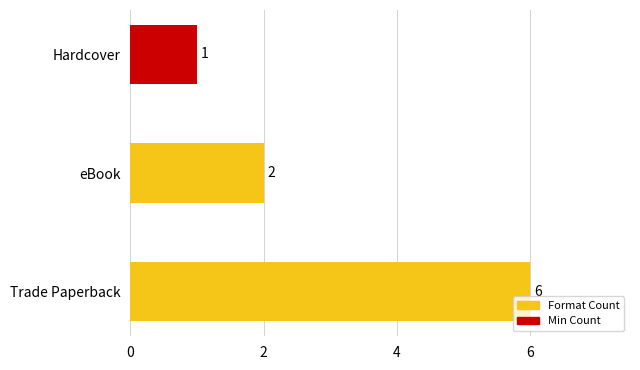

The value at eBook is 2. True or false?

True